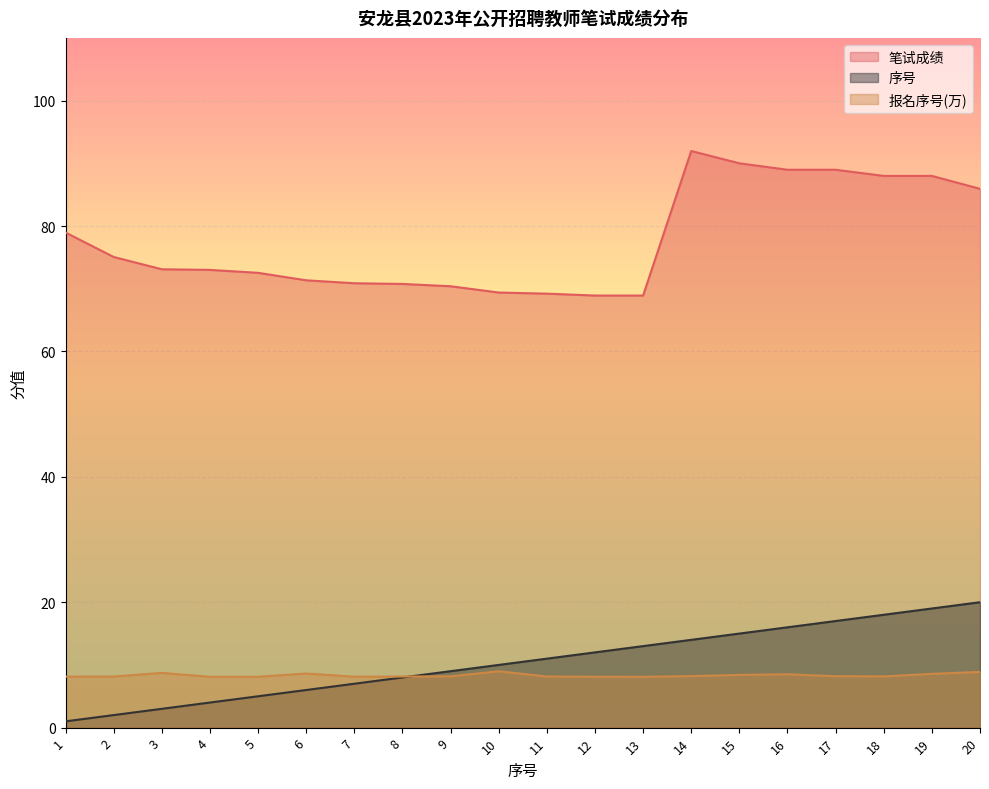

True or false: 报名序号(万) has a value of 3.2 at 16.

False